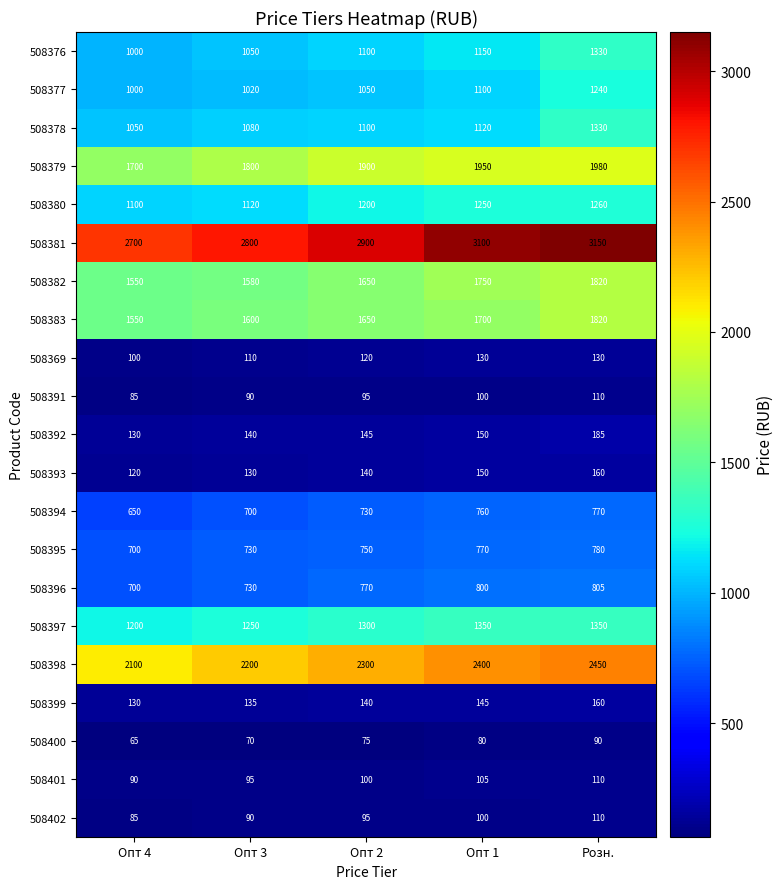

At which category is the sum across all series the highest?

Розн.